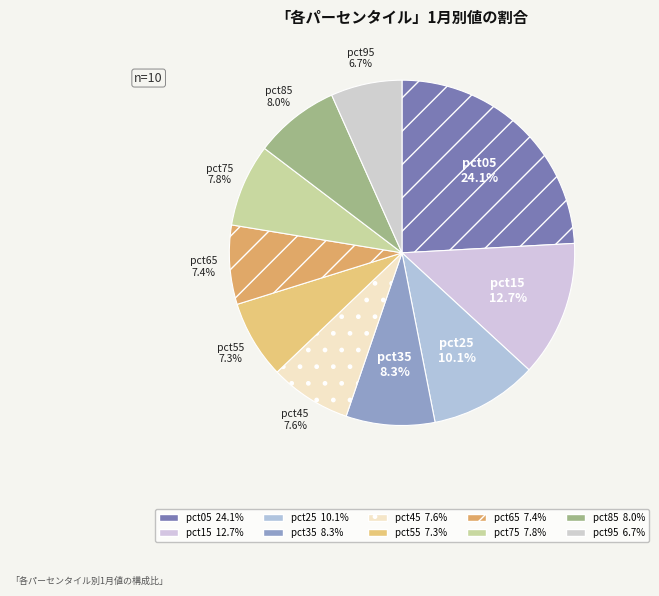

What percentage do pct75 and pct05 together represent?

31.9%